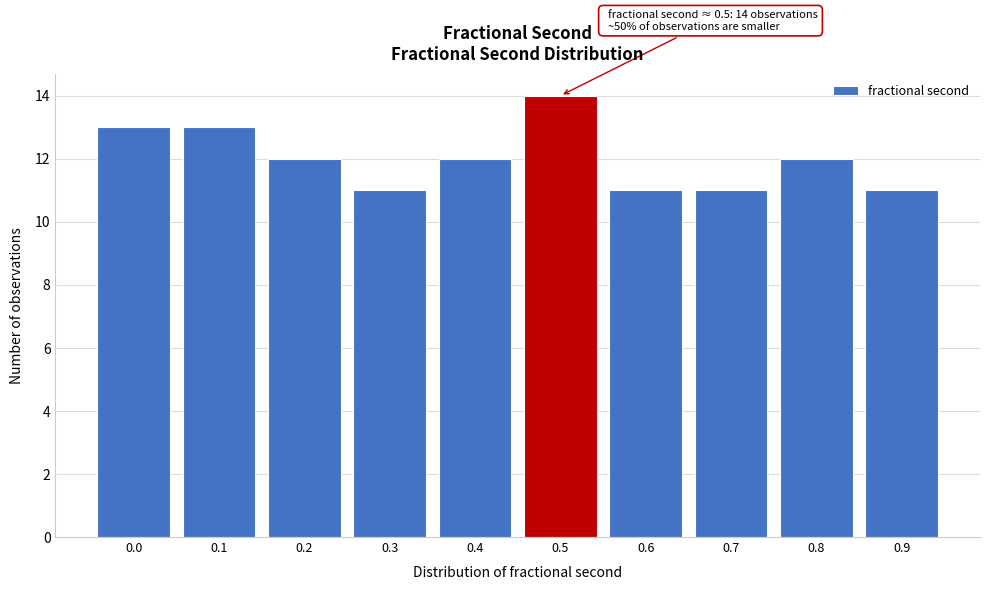

Reading right to left, list all the values displayed in this chart.

11	12	11	11	14	12	11	12	13	13